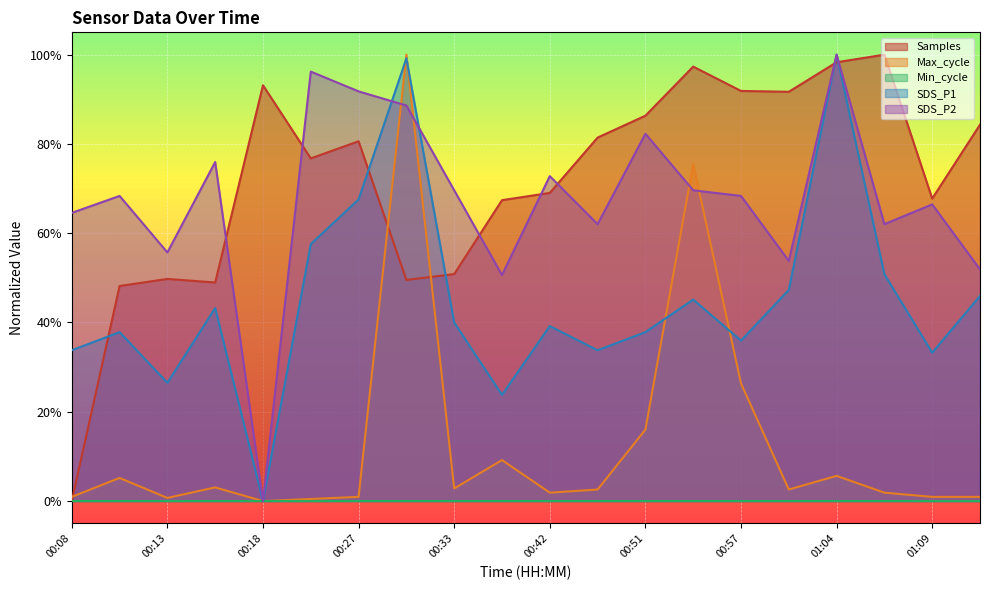

Is the value of SDS_P1 at 00:18 greater than the value of Samples at 00:48?

No